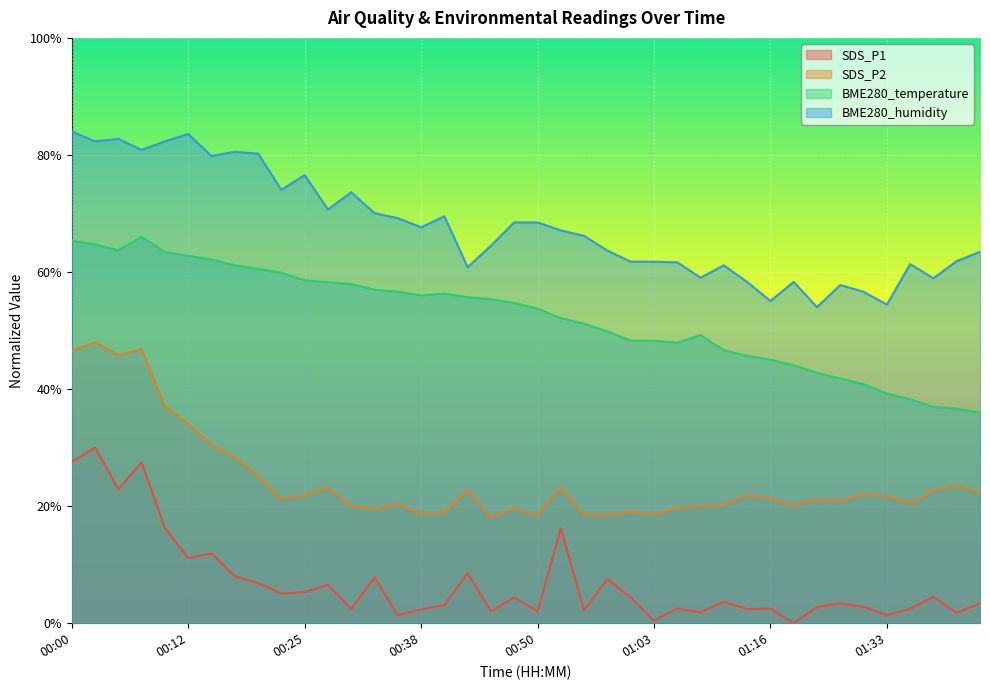

Reading left to right, list all the values displayed in this chart.

SDS_P1: 27.5	30.0	22.9	27.5	16.3	11.2	11.9	8.0	6.9	5.1	5.3	6.6	2.4	7.8	1.4	2.4	3.1	8.5	2.1	4.4	2.1	16.2	2.2	7.6	4.4	0.4	2.5	1.9	3.7	2.4	2.5	0.0	2.8	3.4	2.8	1.4	2.5	4.5	1.8	3.4
SDS_P2: 46.6	48.0	45.8	46.8	37.0	34.0	30.5	28.4	25.2	21.2	21.9	23.1	20.0	19.5	20.3	18.7	18.9	22.8	18.0	19.7	18.4	23.2	18.5	18.5	19.1	18.6	19.7	20.0	20.2	21.8	21.3	20.2	21.1	20.9	22.1	21.7	20.4	22.7	23.6	22.3
BME280_temperature: 65.4	64.7	63.7	66.0	63.4	62.8	62.1	61.2	60.5	59.9	58.6	58.3	57.9	57.0	56.6	56.0	56.3	55.7	55.4	54.7	53.7	52.1	51.2	49.9	48.3	48.3	47.9	49.2	46.6	45.7	45.0	44.1	42.8	41.8	40.8	39.2	38.3	37.0	36.6	36.0
BME280_humidity: 84.0	82.3	82.7	80.9	82.3	83.6	79.8	80.5	80.2	74.0	76.6	70.7	73.6	70.0	69.2	67.6	69.5	60.8	64.5	68.5	68.5	67.1	66.2	63.7	61.8	61.8	61.7	59.0	61.1	58.3	55.0	58.3	54.0	57.8	56.6	54.4	61.3	58.9	61.9	63.4